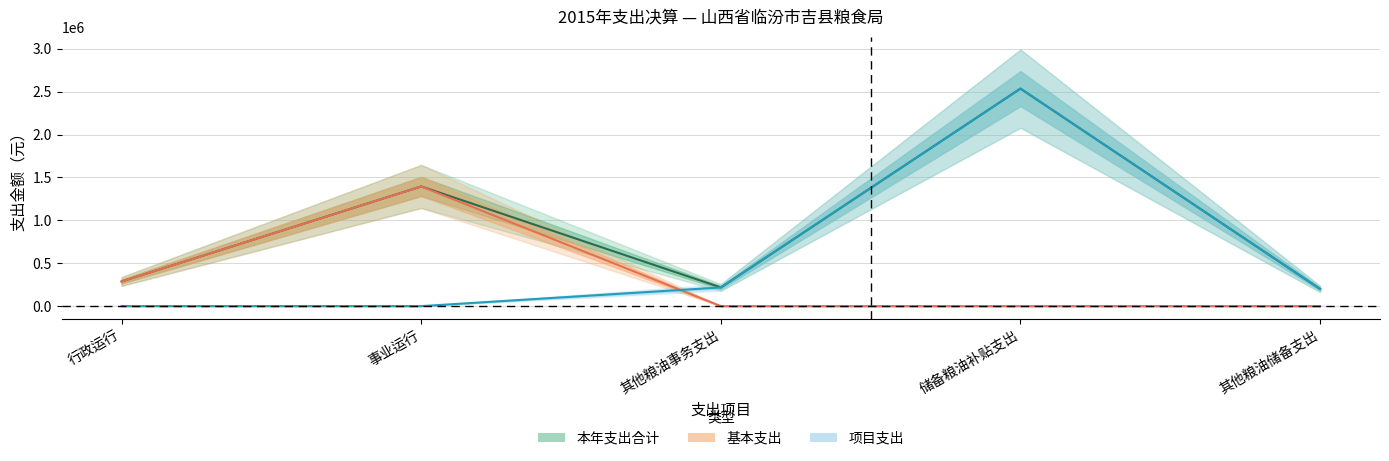

What is the label of the 4th point from the right?

事业运行